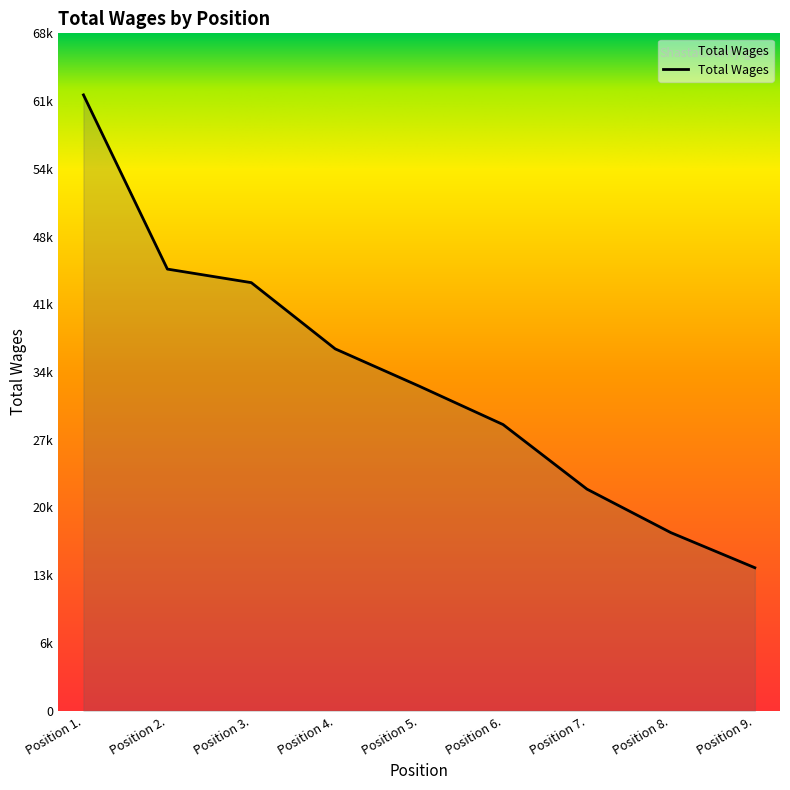

Which label corresponds to the largest value in the chart?

Position 1.